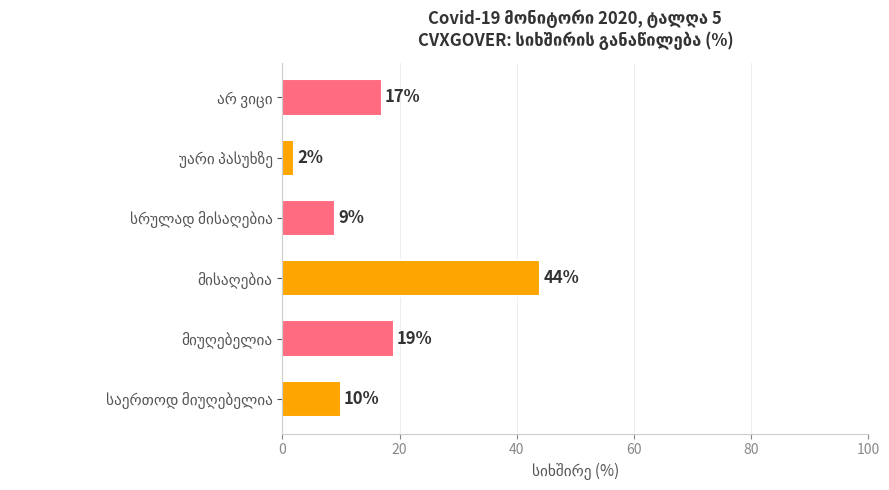

Does the chart contain stacked bars?

No